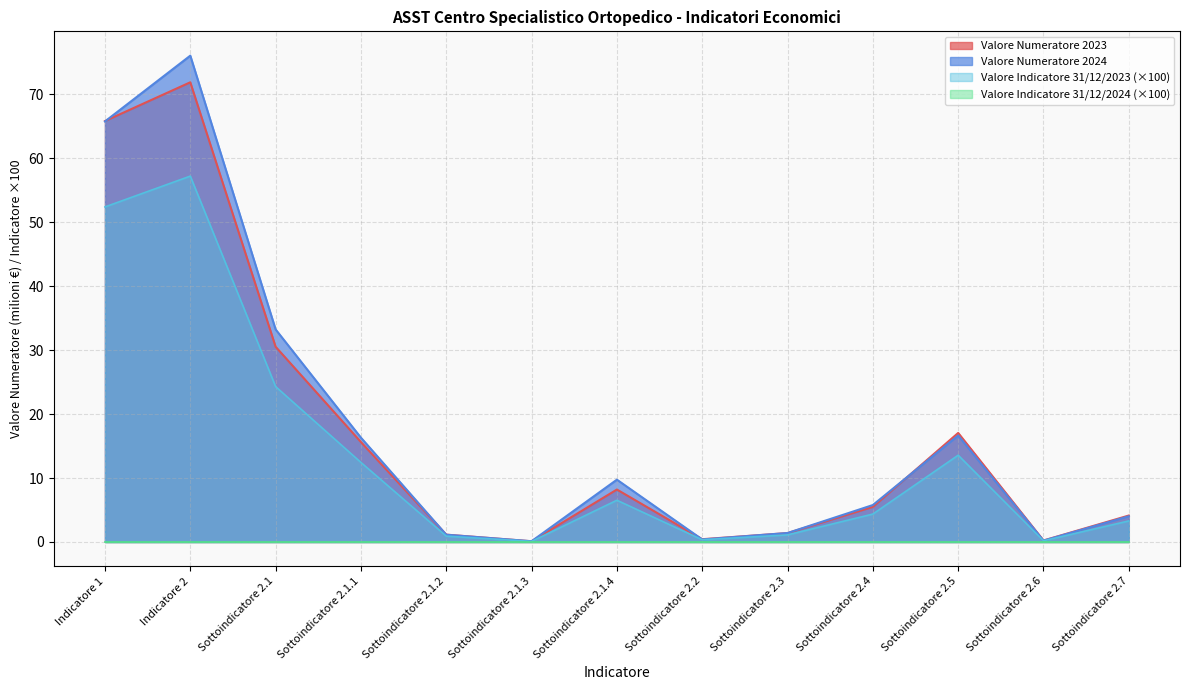

At which category is the sum across all series the highest?

Indicatore 2